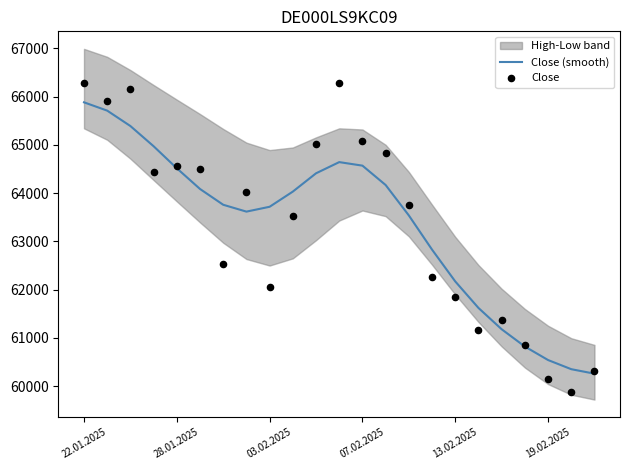

Which series has the largest total across all categories?

Close (smooth)